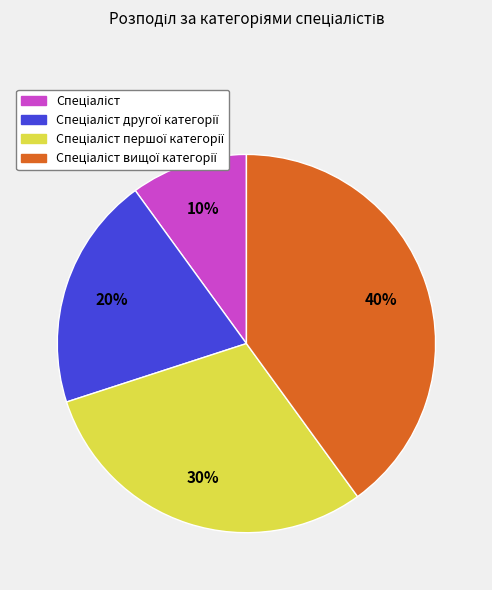

To the nearest percent, what is the average slice percentage?

25%